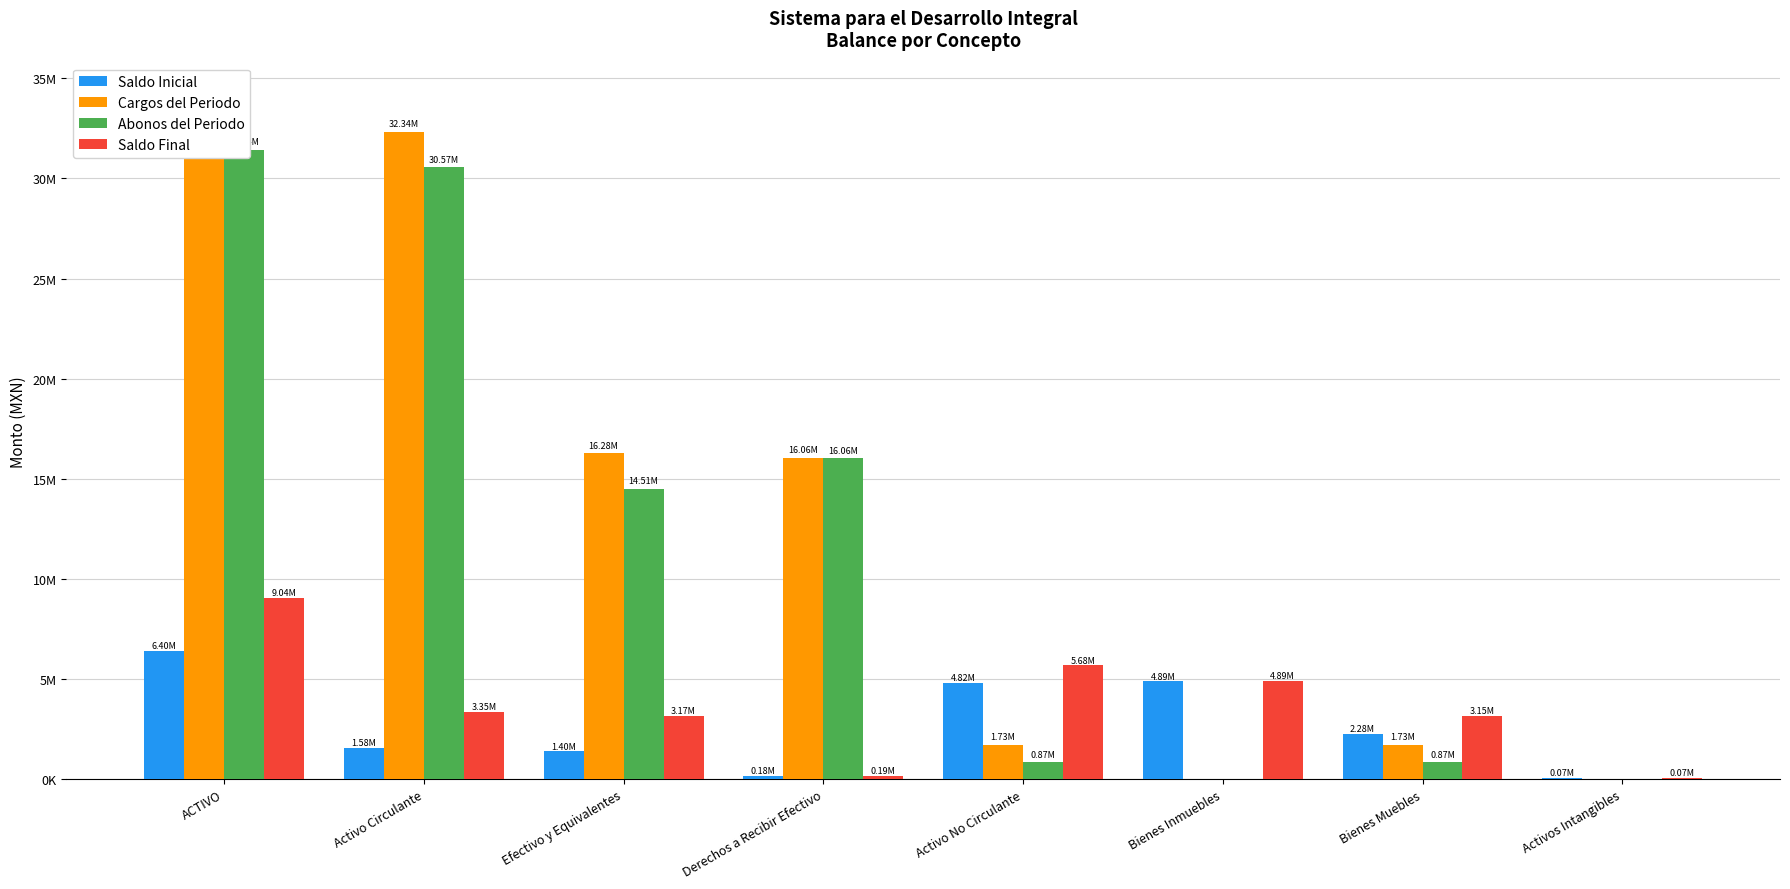

The value of Cargos del Periodo at Bienes Inmuebles is 21943818.0. True or false?

False